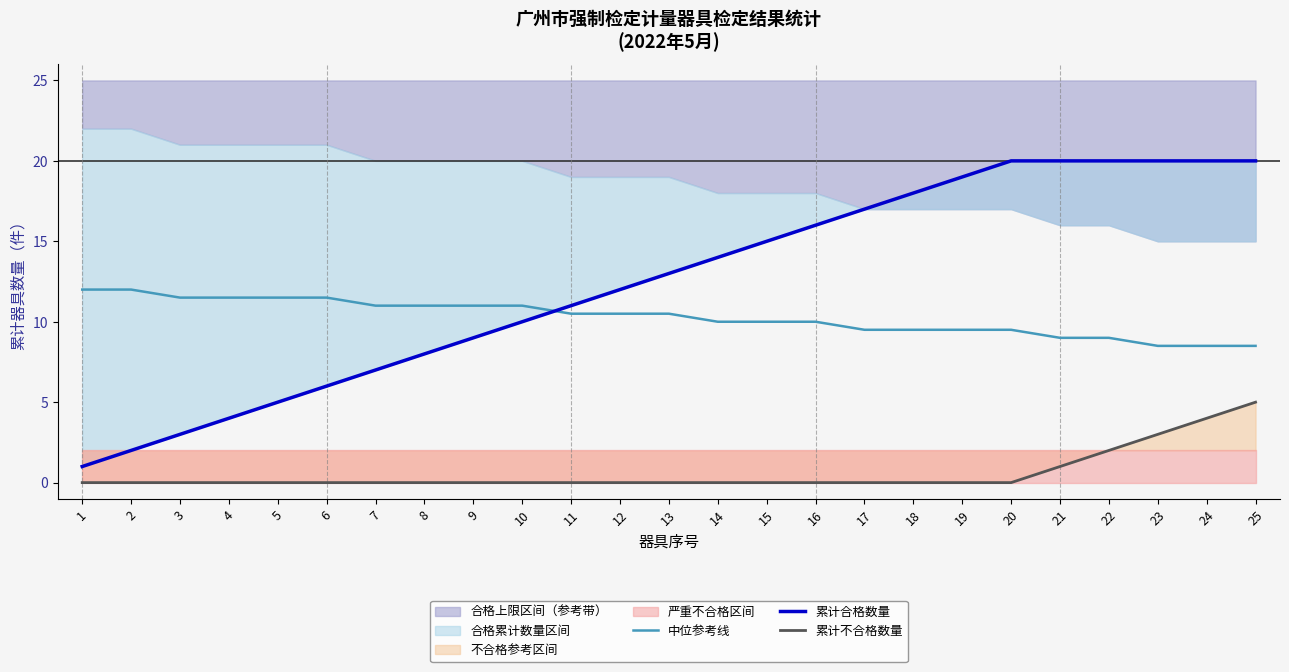

Does the chart display data point markers on the line(s)?

No